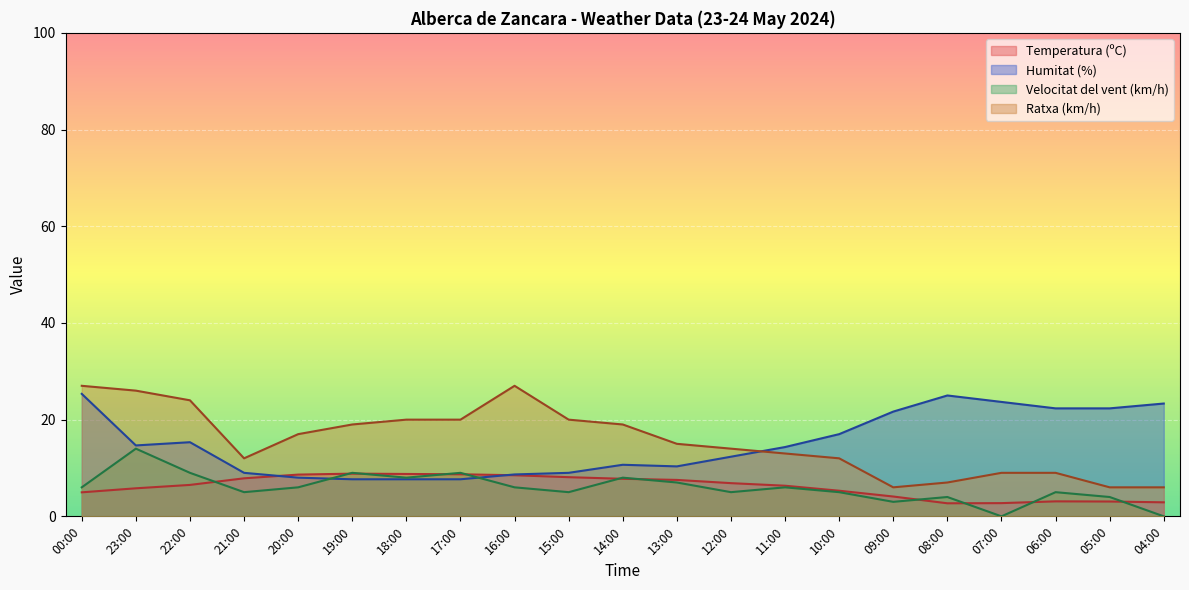

Does the chart display data point markers on the line(s)?

No